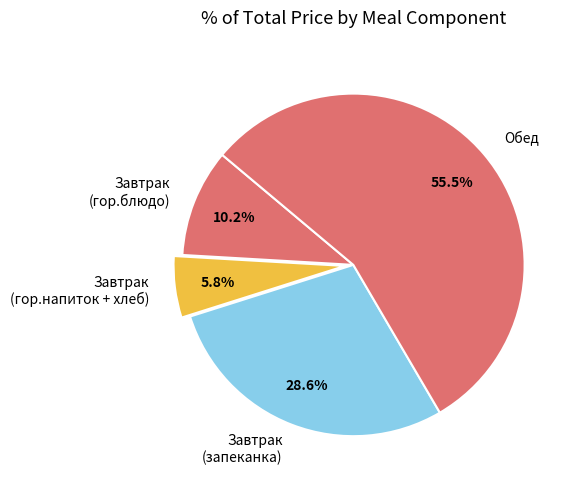

How many slices are in this pie chart?

4